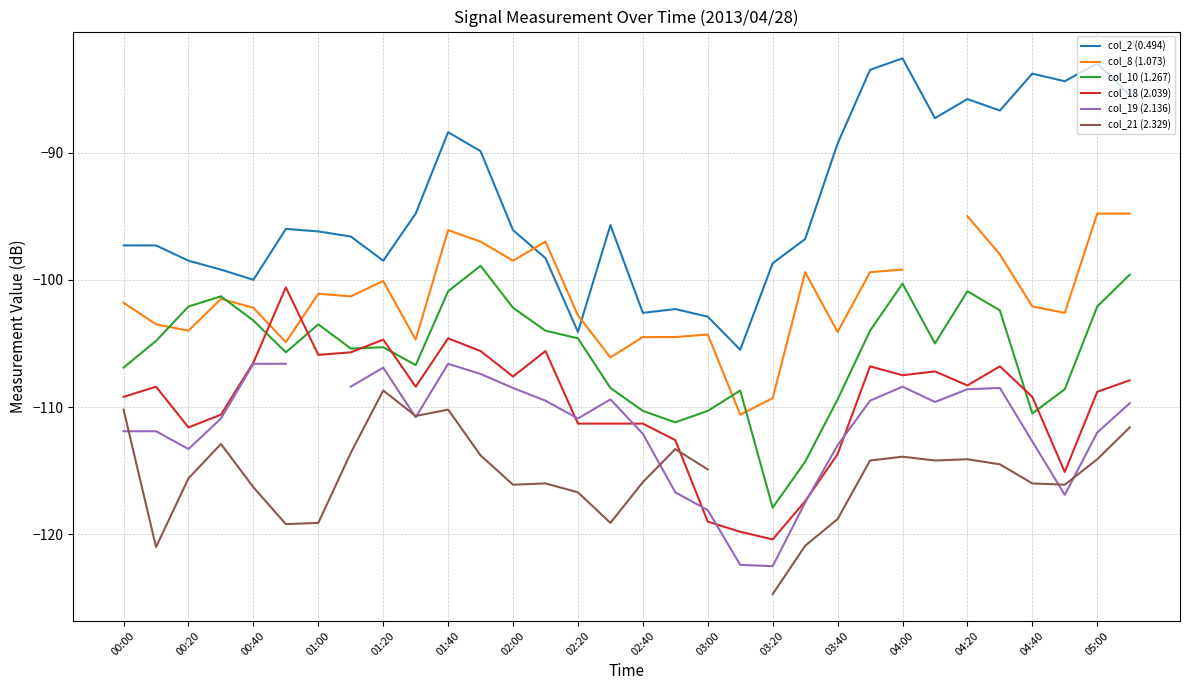

True or false: col_18 (2.039) and col_2 (0.494) cross at least once.

False